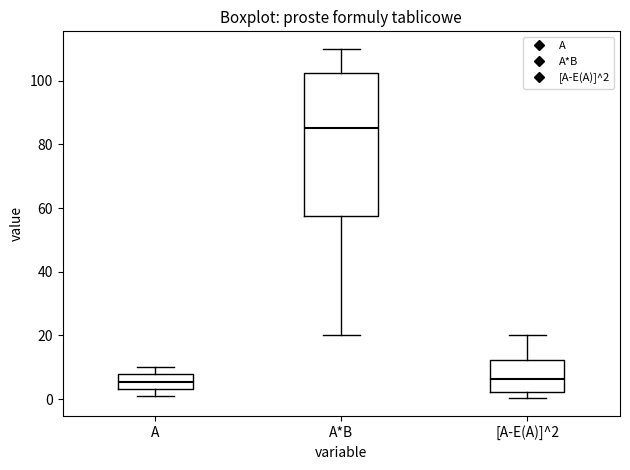

Comparing the boxes themselves (not the whiskers), which one is the tallest?

A*B